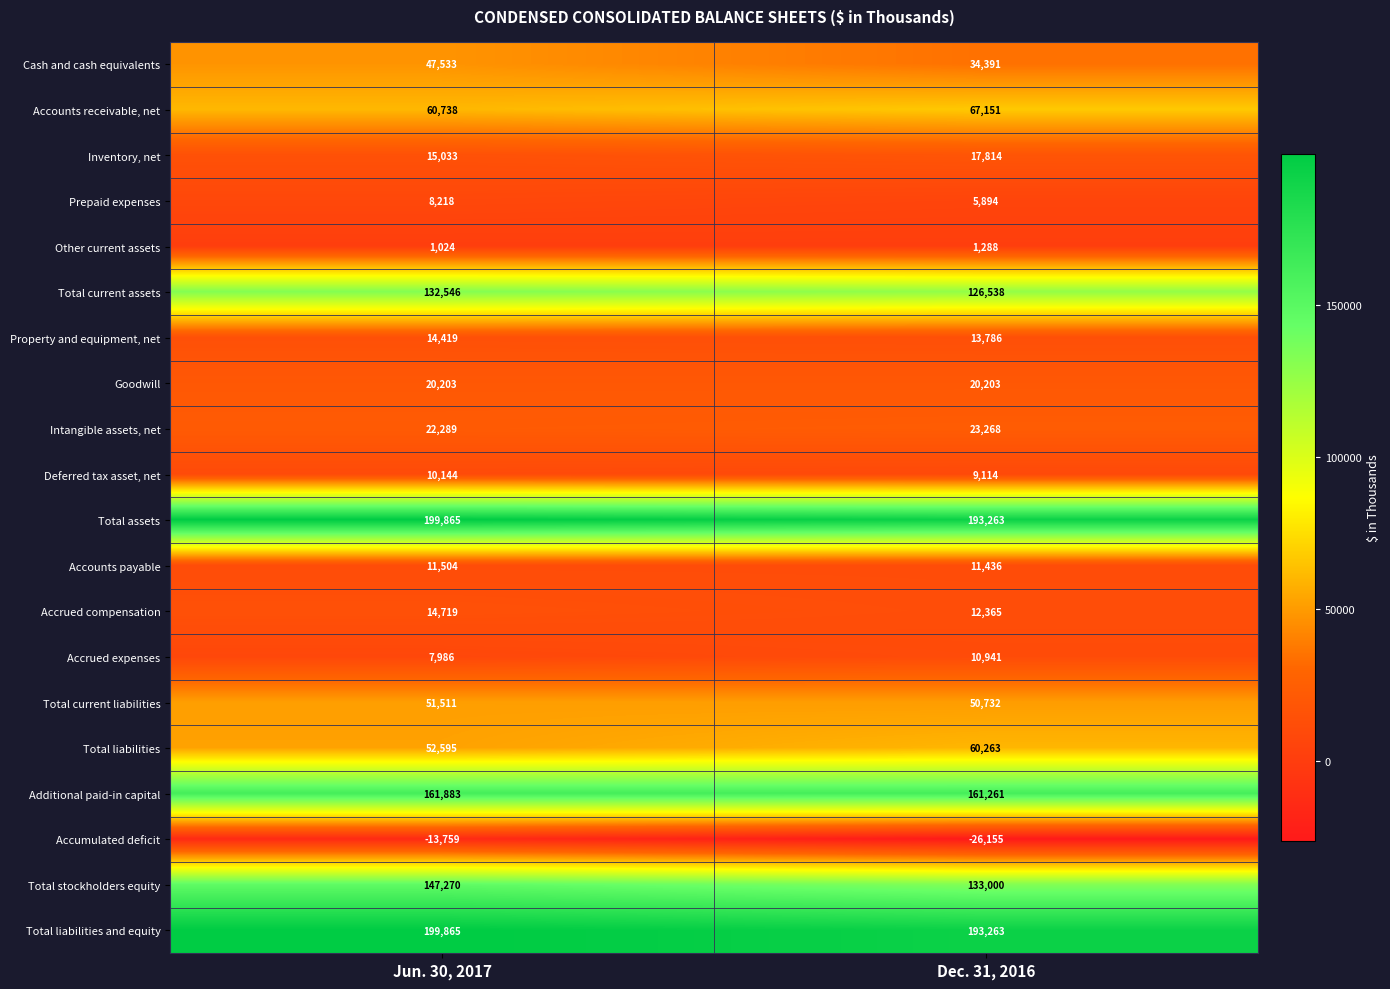

What is the total value across all series at Jun. 30, 2017?

1165586